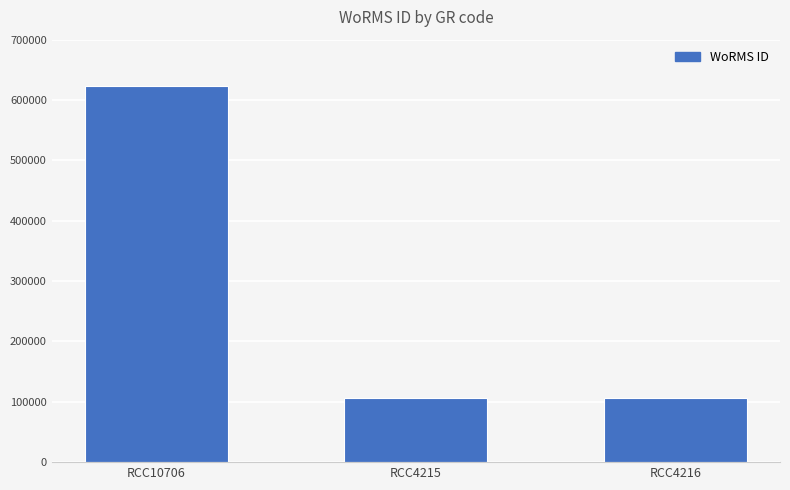

True or false: the data shows 180693 at RCC4215.

False